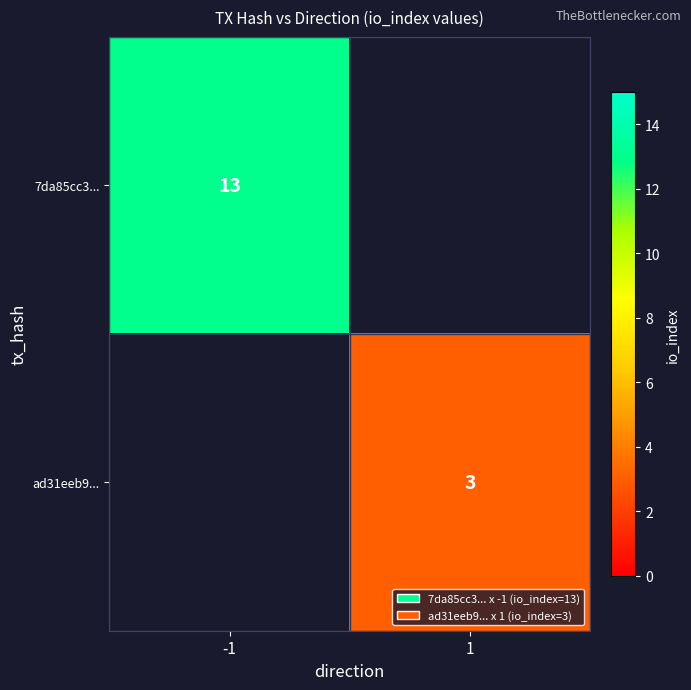

Count the number of categories in the chart.

2